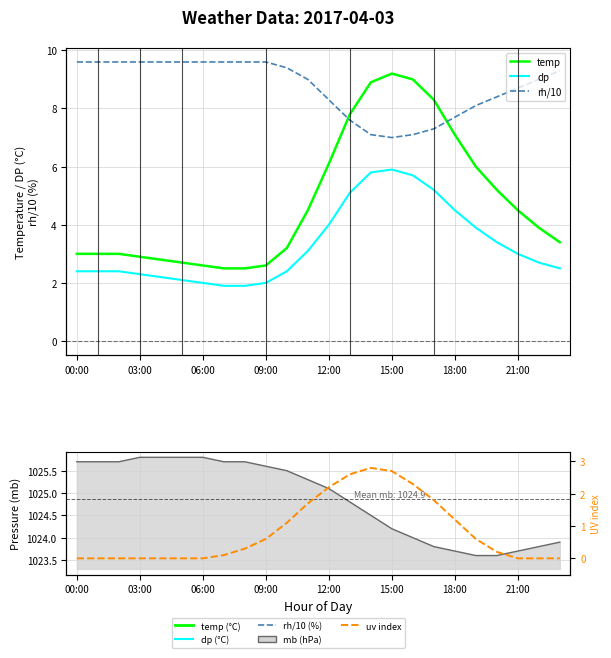

True or false: dp and temp cross at least once.

False